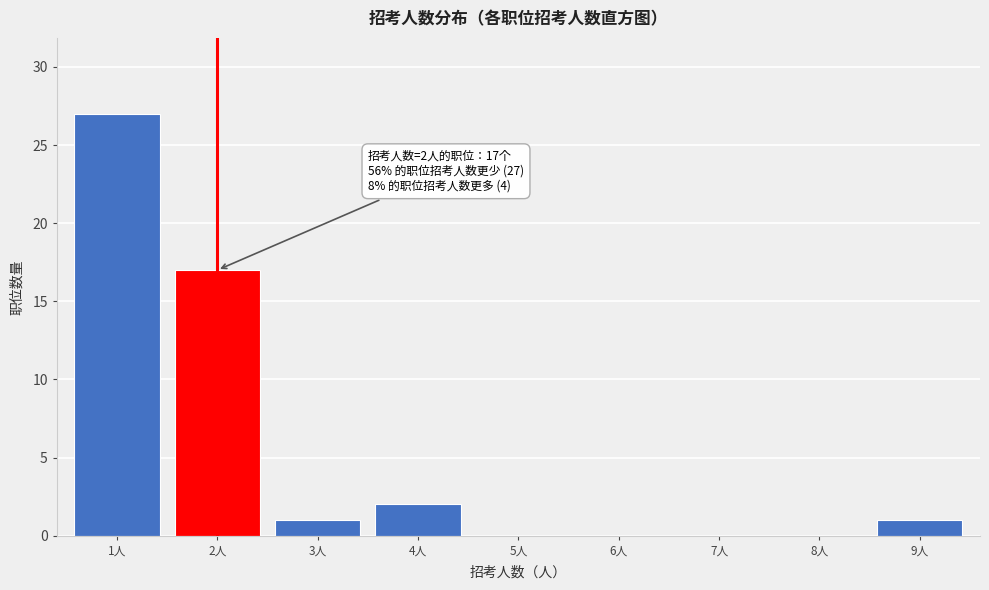

Reading right to left, extract all data points from this chart.

9人=1	8人=0	7人=0	6人=0	5人=0	4人=2	3人=1	2人=17	1人=27